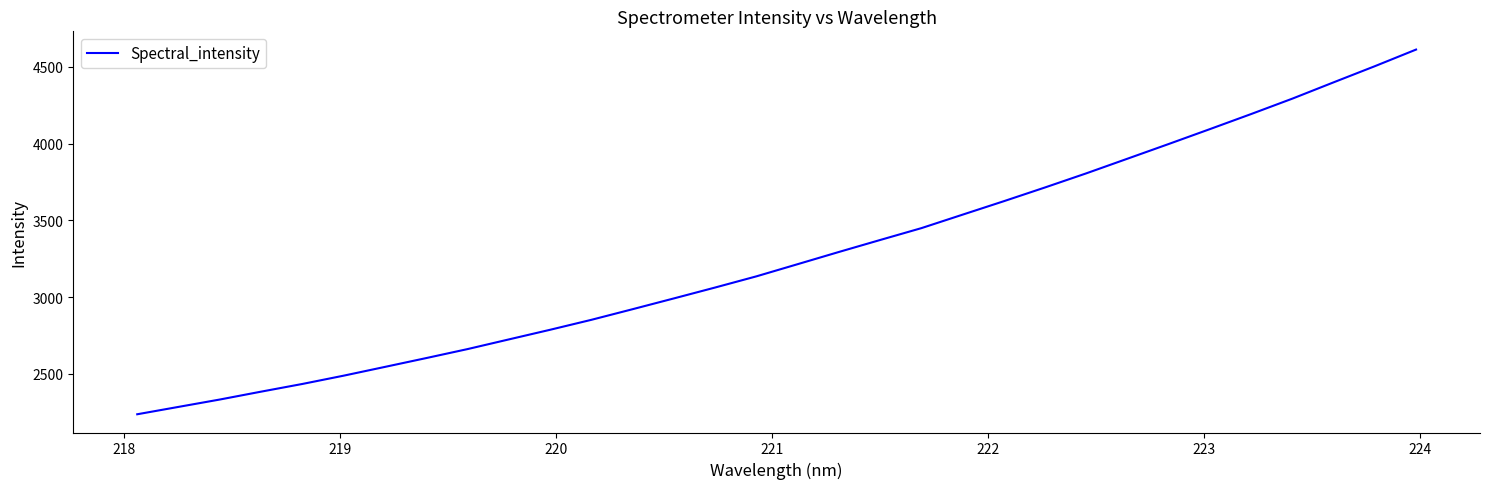

What is the difference between the maximum and minimum values?

2376.7